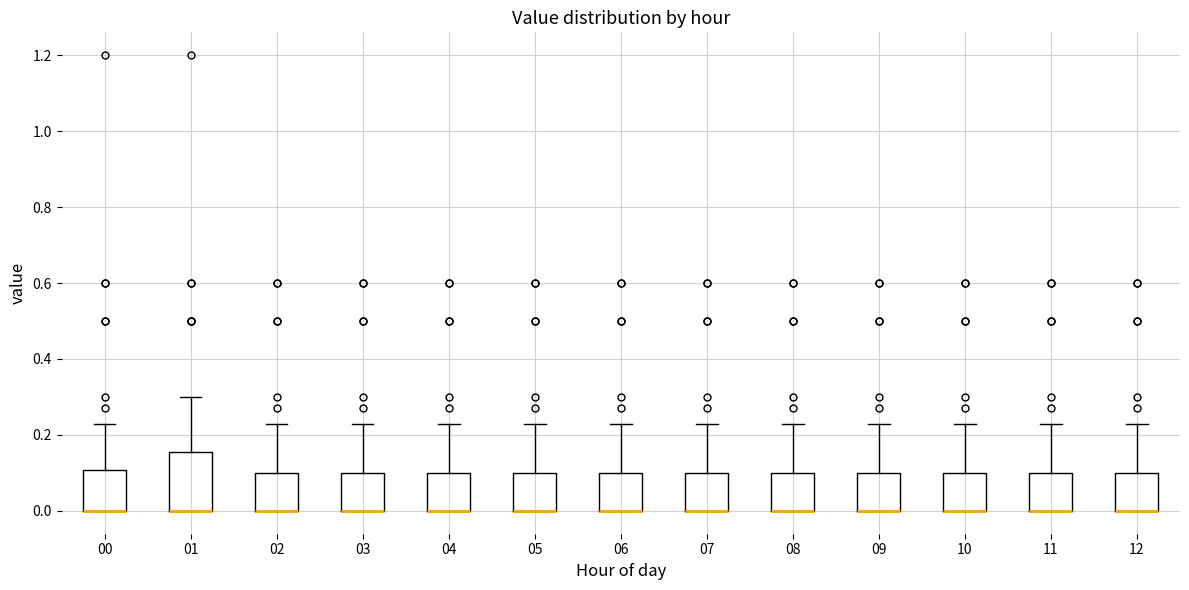

Reading left to right, read every box against the y-axis: the position of its median line, the range the box covers, and the ends of its whiskers. The values are not printed on the chart, so give them approximately, as read against the axis.

00: median 0.00 (drawn on the box's lower edge), box 0.00 to 0.10, whiskers 0.00 to 0.24
01: median 0.00 (drawn on the box's lower edge), box 0.00 to 0.16, whiskers 0.00 to 0.30
02: median 0.00 (drawn on the box's lower edge), box 0.00 to 0.10, whiskers 0.00 to 0.24
03: median 0.00 (drawn on the box's lower edge), box 0.00 to 0.10, whiskers 0.00 to 0.24
04: median 0.00 (drawn on the box's lower edge), box 0.00 to 0.10, whiskers 0.00 to 0.24
05: median 0.00 (drawn on the box's lower edge), box 0.00 to 0.10, whiskers 0.00 to 0.24
06: median 0.00 (drawn on the box's lower edge), box 0.00 to 0.10, whiskers 0.00 to 0.24
07: median 0.00 (drawn on the box's lower edge), box 0.00 to 0.10, whiskers 0.00 to 0.24
08: median 0.00 (drawn on the box's lower edge), box 0.00 to 0.10, whiskers 0.00 to 0.24
09: median 0.00 (drawn on the box's lower edge), box 0.00 to 0.10, whiskers 0.00 to 0.24
10: median 0.00 (drawn on the box's lower edge), box 0.00 to 0.10, whiskers 0.00 to 0.24
11: median 0.00 (drawn on the box's lower edge), box 0.00 to 0.10, whiskers 0.00 to 0.24
12: median 0.00 (drawn on the box's lower edge), box 0.00 to 0.10, whiskers 0.00 to 0.24